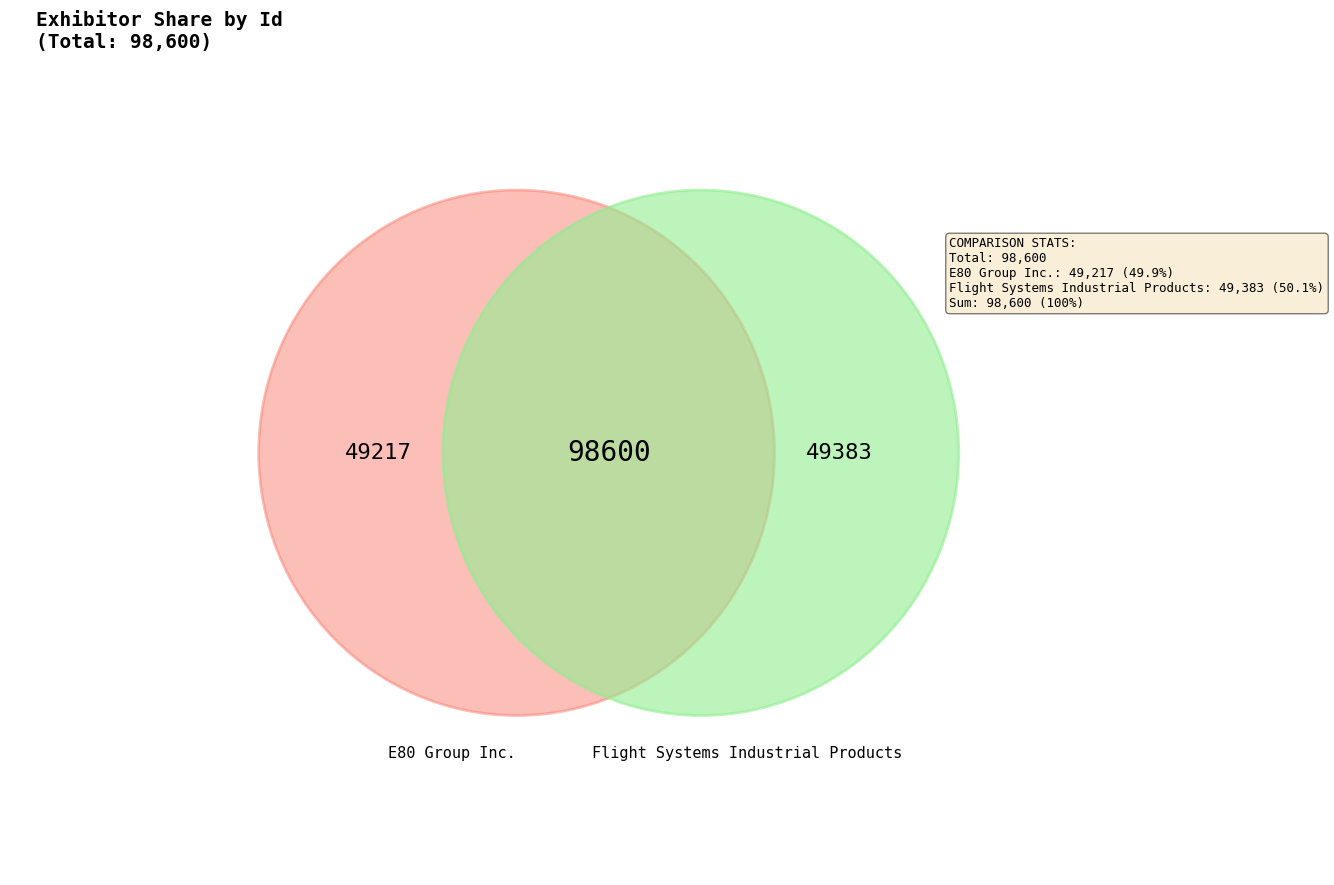

Which slice represents more than half of the pie?

Flight Systems Industrial Products